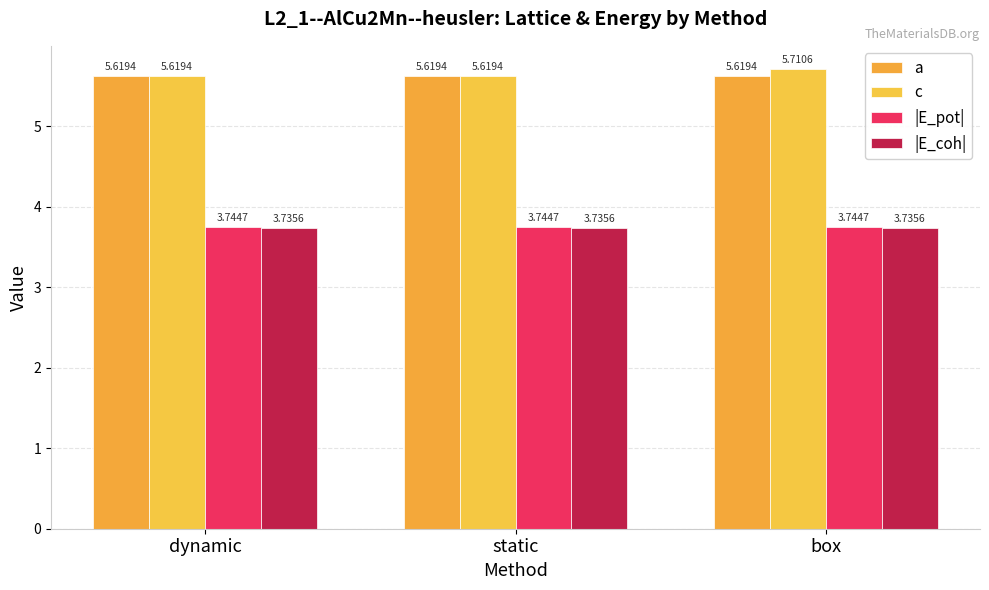

How many categories are shown in the chart?

3